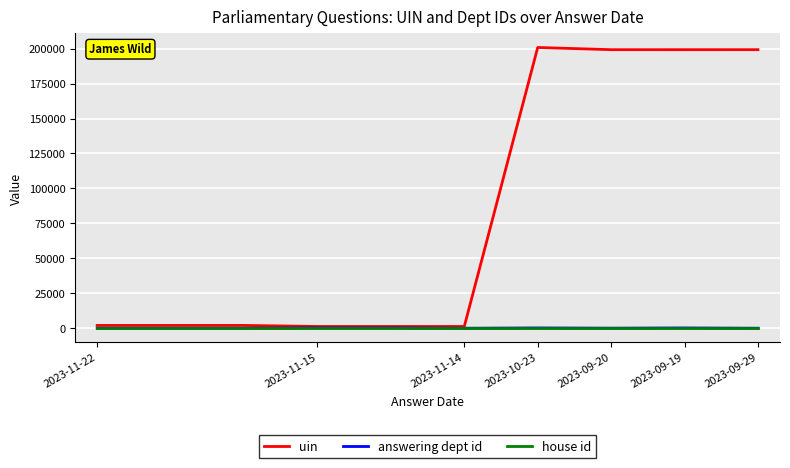

Which series has the largest total across all categories?

uin